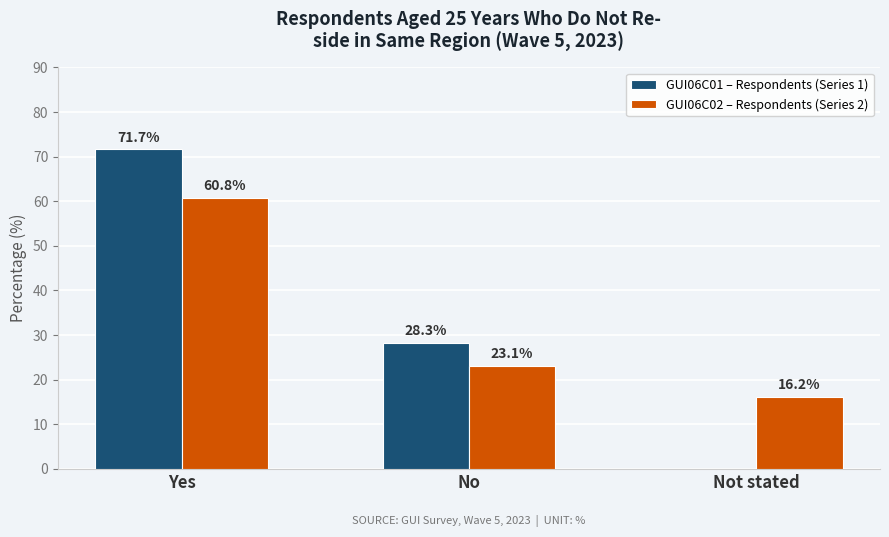

What is the sum of the GUI06C01 – Respondents (Series 1) values at Not stated and Yes?

71.7